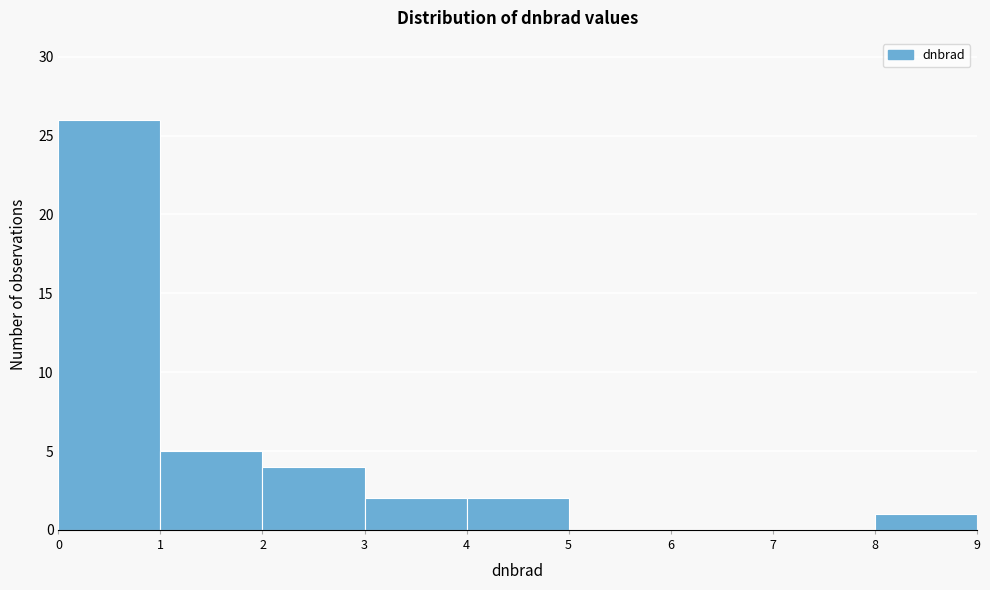

Over which range of the x-axis is the bar tallest?

0 to 1